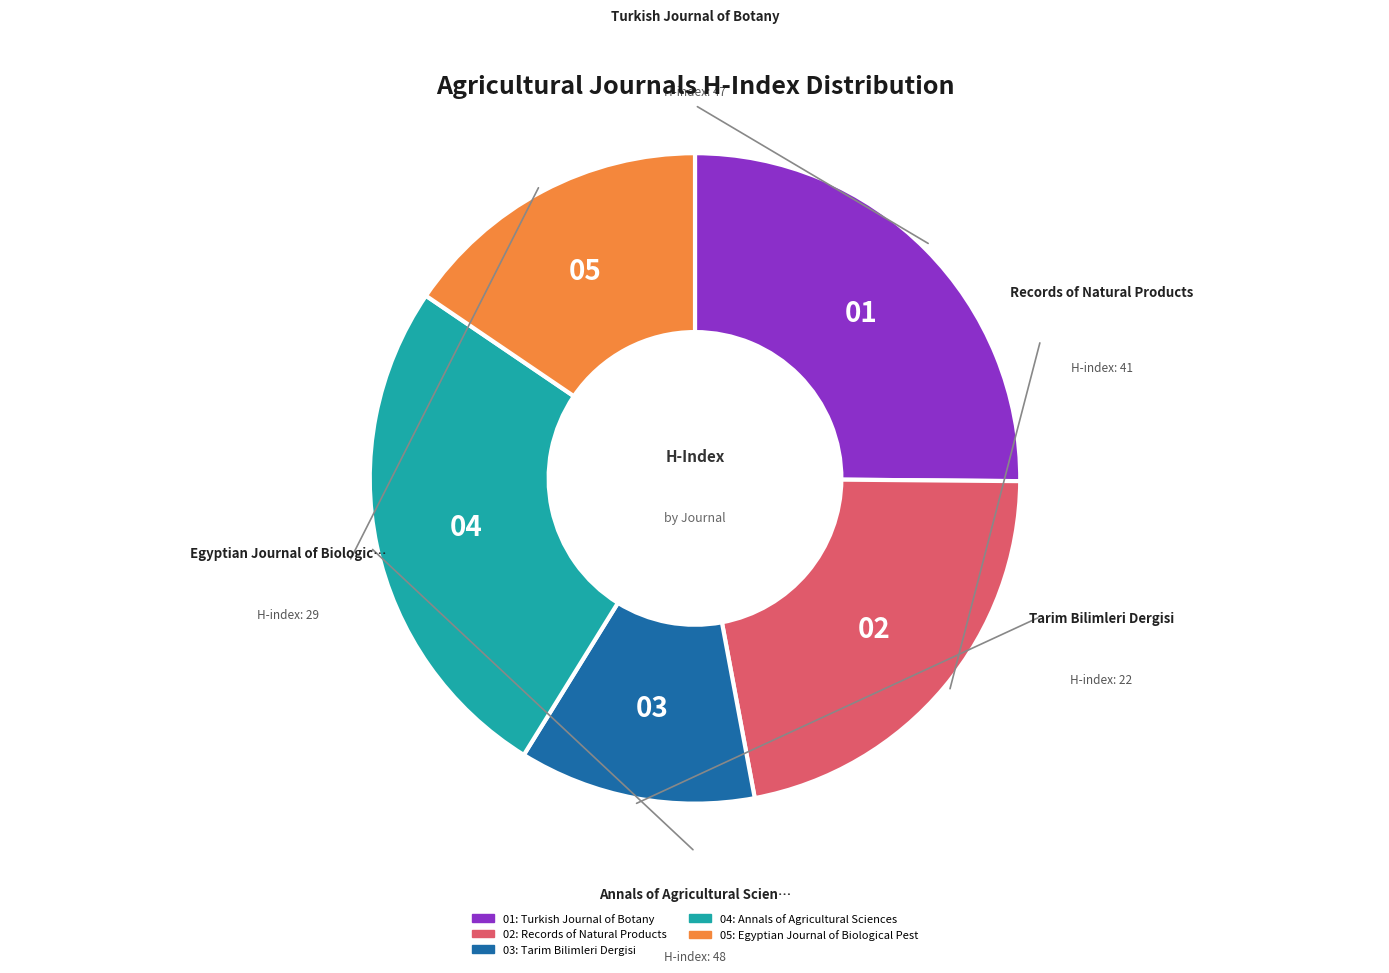

Is there a majority slice in this chart?

No